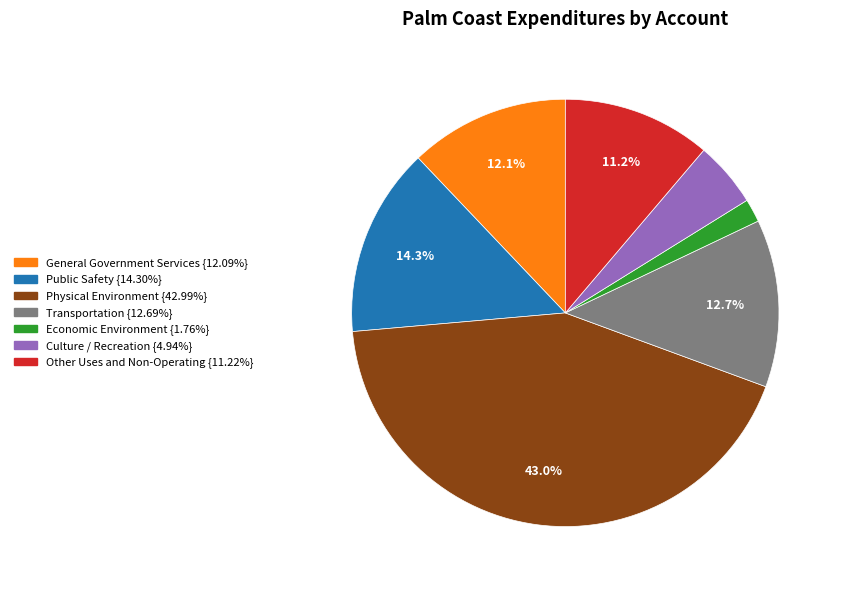

True or false: Culture / Recreation accounts for 11% of the total.

False